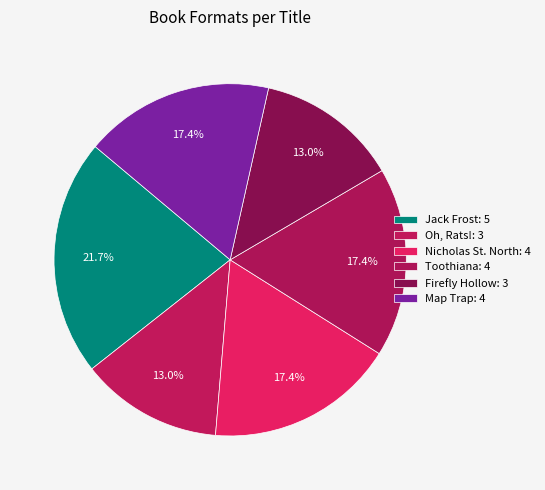

Is it true that Nicholas St. North is 17% of the pie?

True